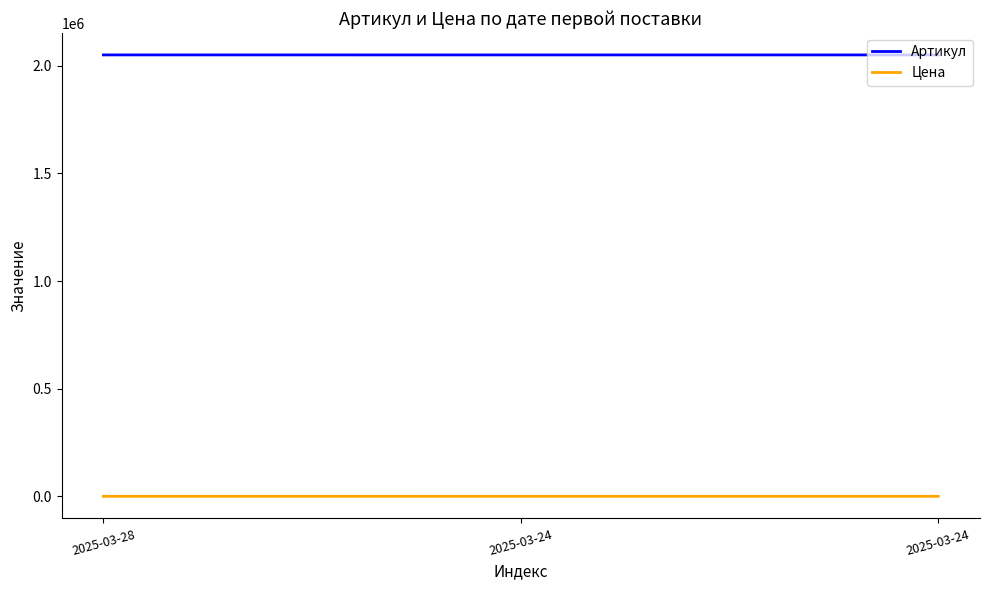

Count the number of categories in the chart.

3